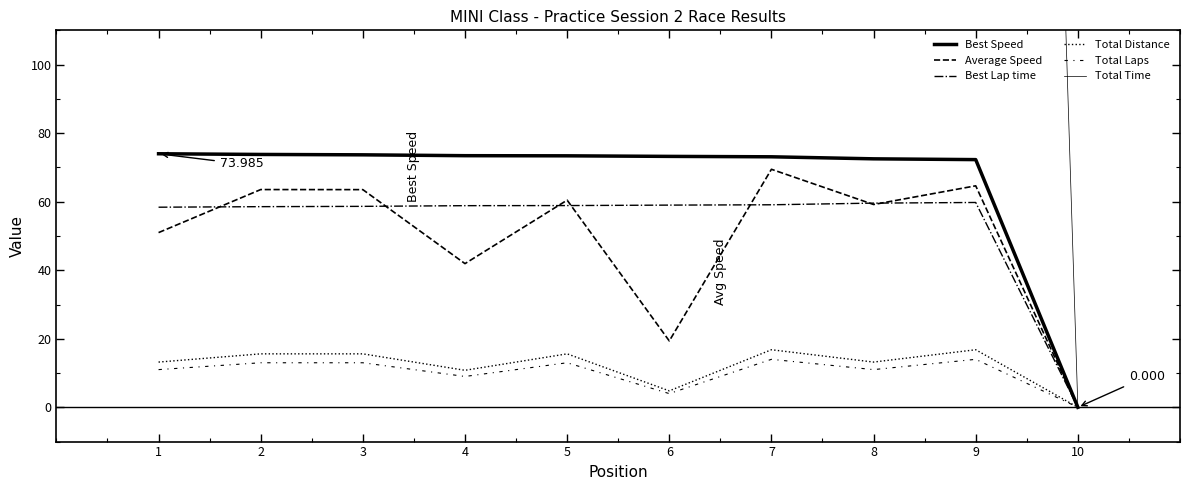

What are all the series names shown in the legend?

Best Speed, Average Speed, Best Lap time, Total Distance, Total Laps, Total Time